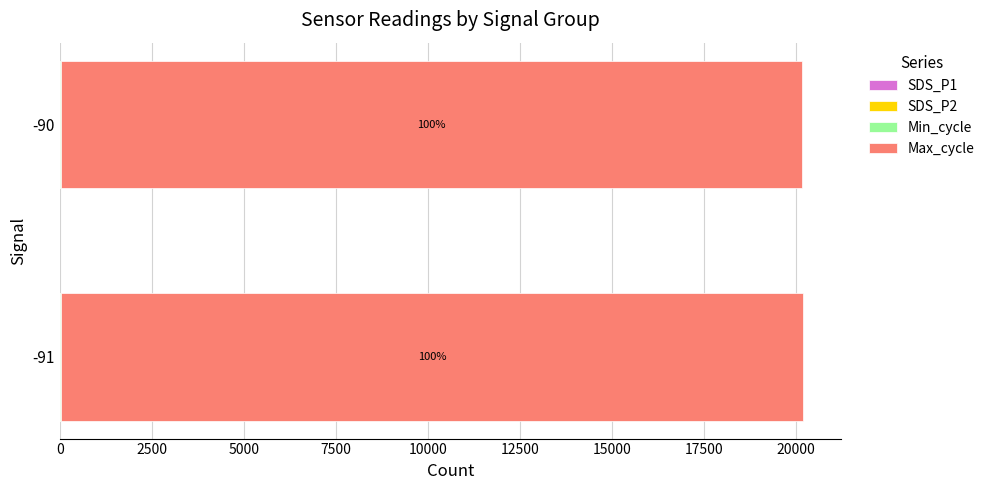

How many categories are shown in the chart?

2